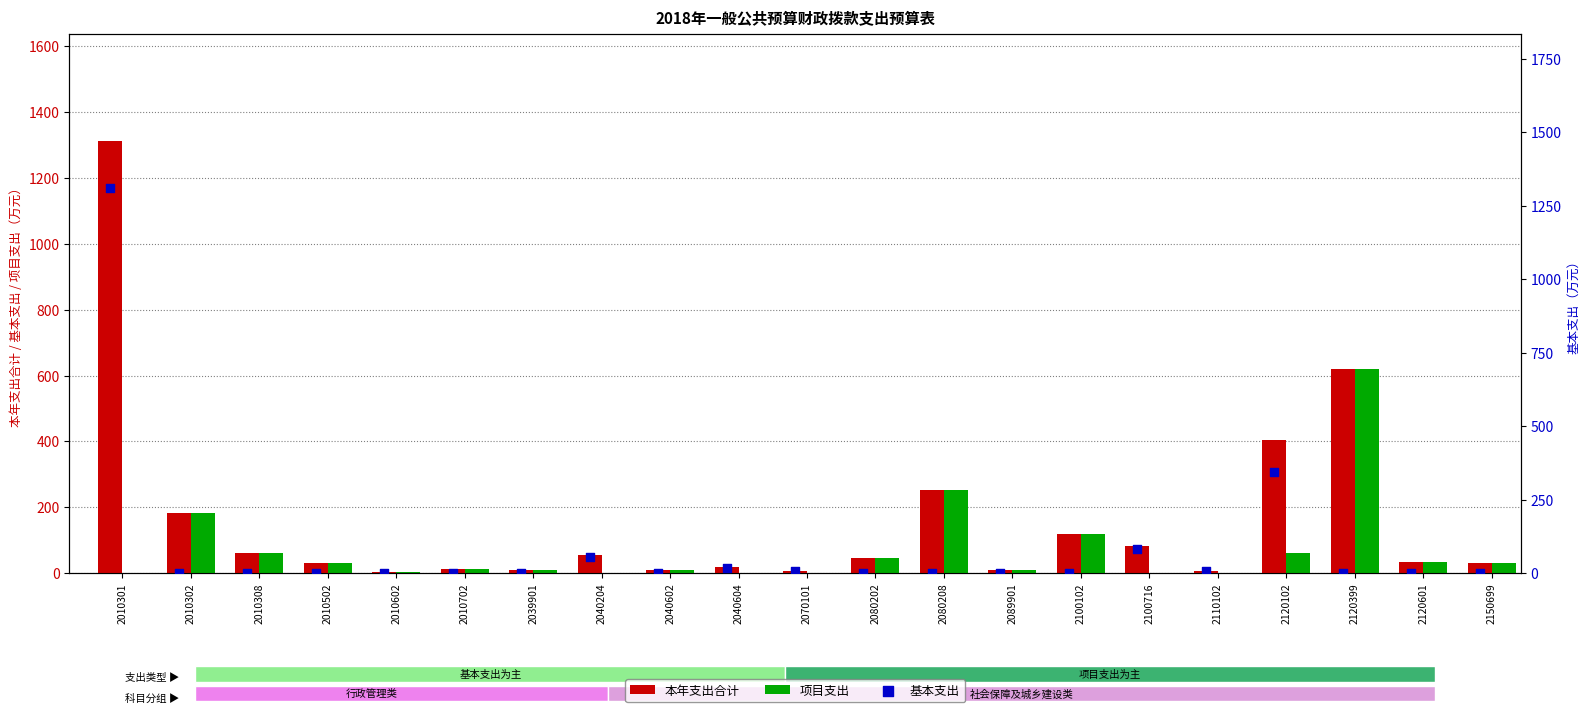

At how many categories does at least one series exceed 262?

3